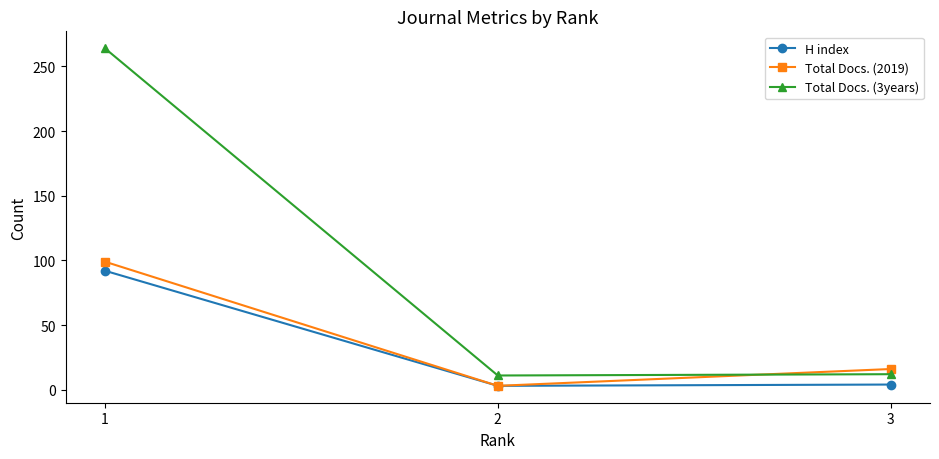

How many values in the Total Docs. (2019) series are below 16?

1